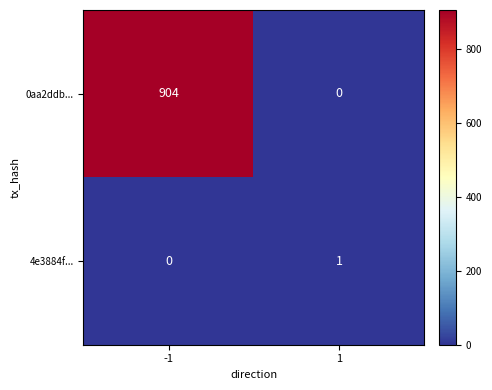

Reading left to right, what are all the values shown in this chart?

0aa2ddb...: 904	0
4e3884f...: 0	1